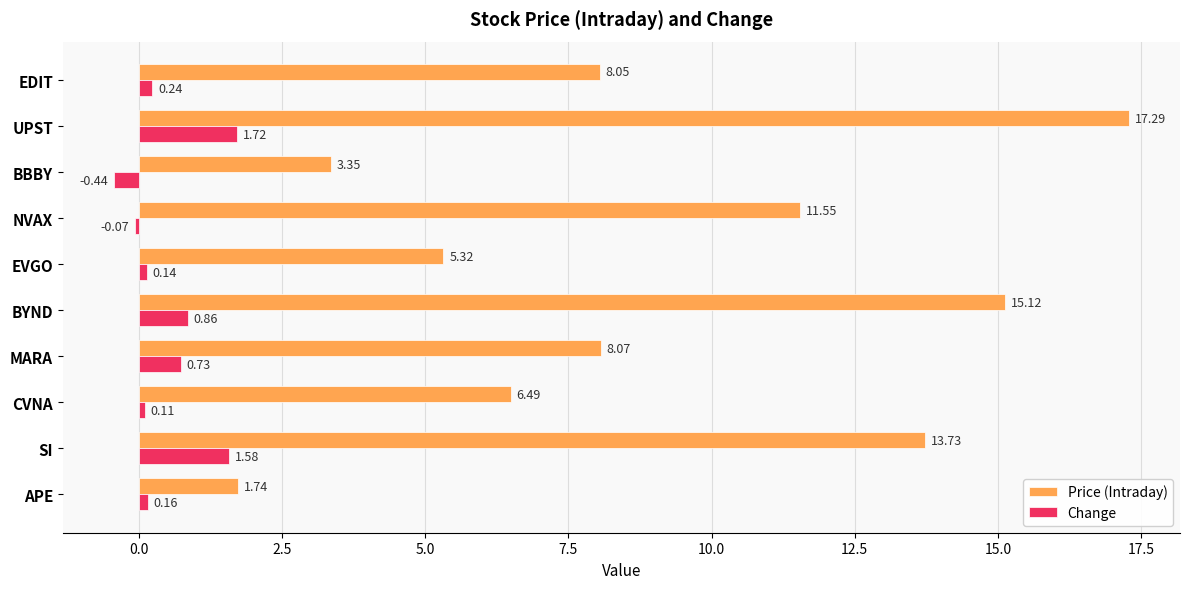

Rank the series at NVAX from lowest to highest value.

Change, Price (Intraday)